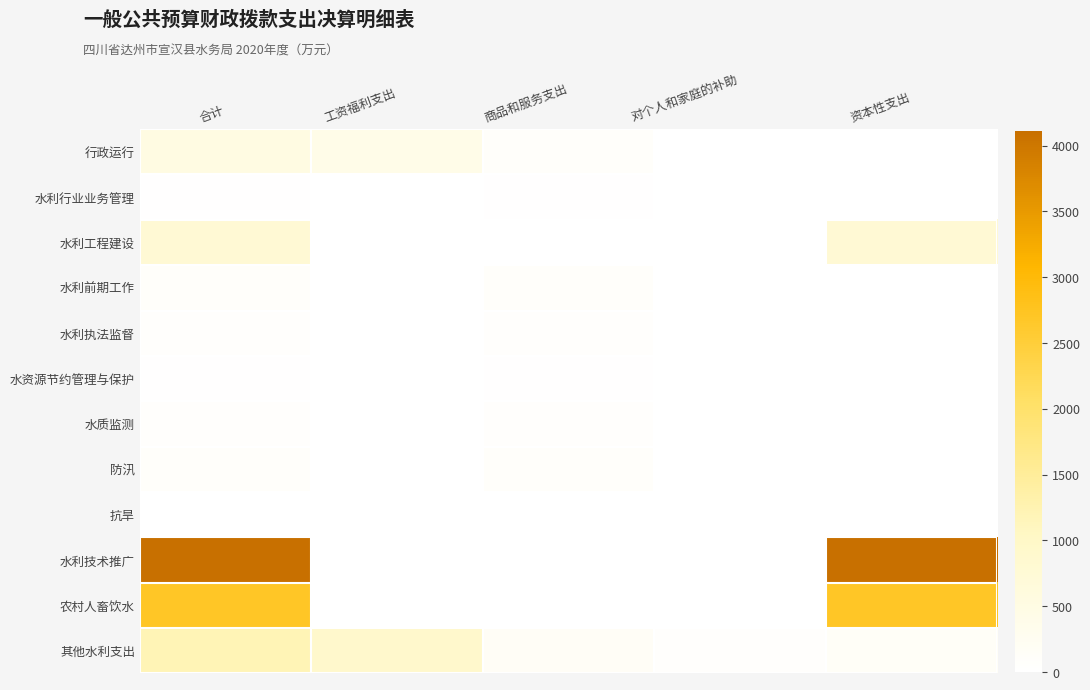

At which category does the chart reach its minimum across all series?

资本性支出